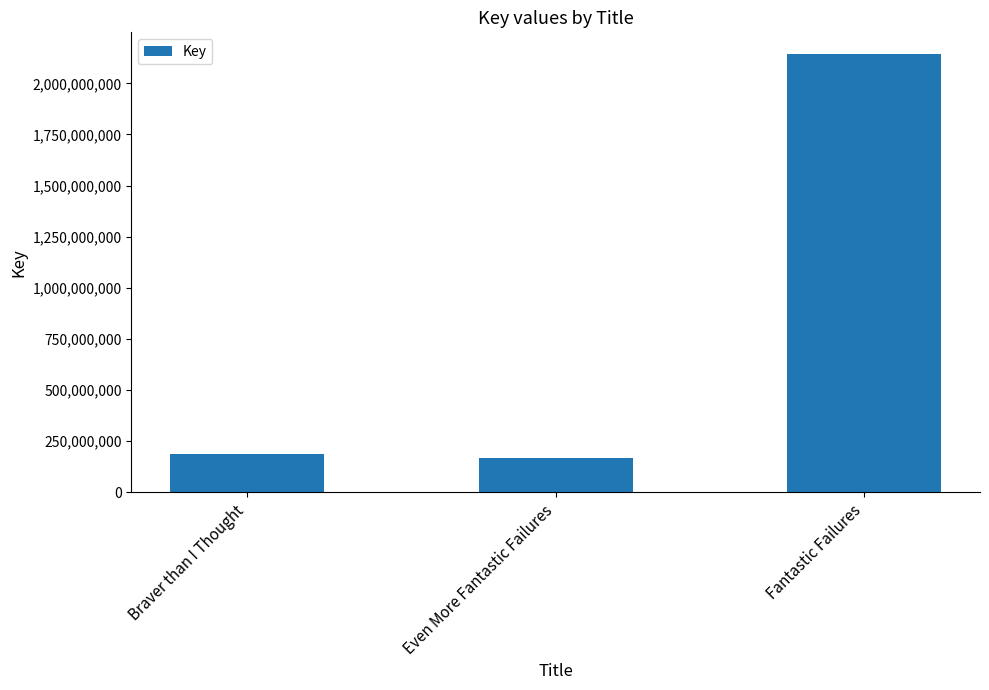

What position from the right is Braver than I Thought?

3